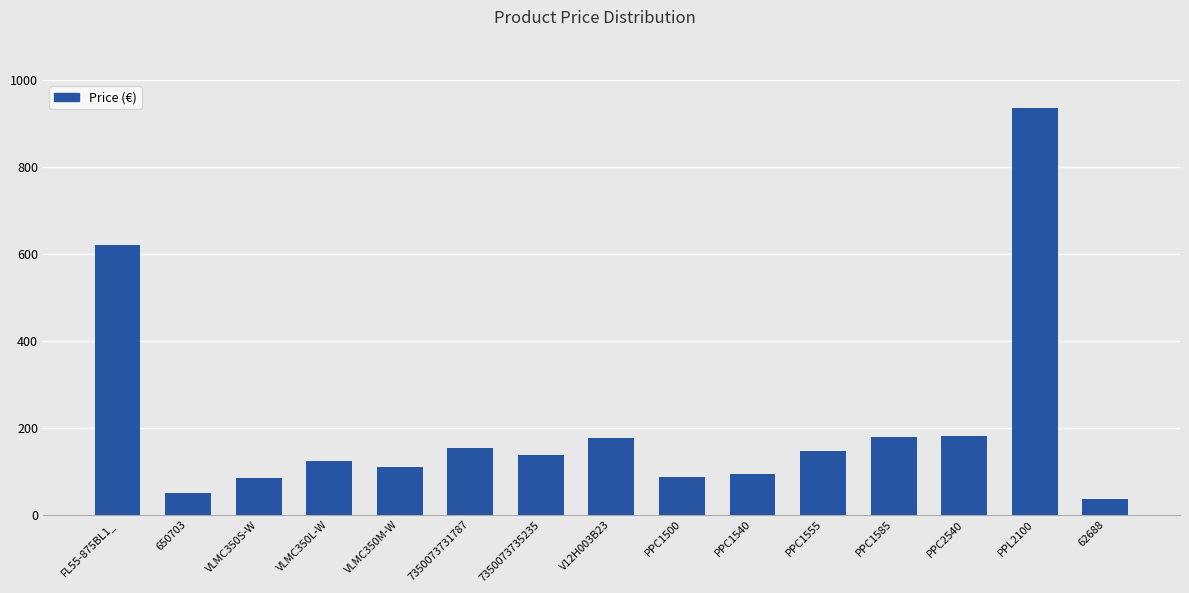

What is the label of the 10th bar from the right?

7350073731787